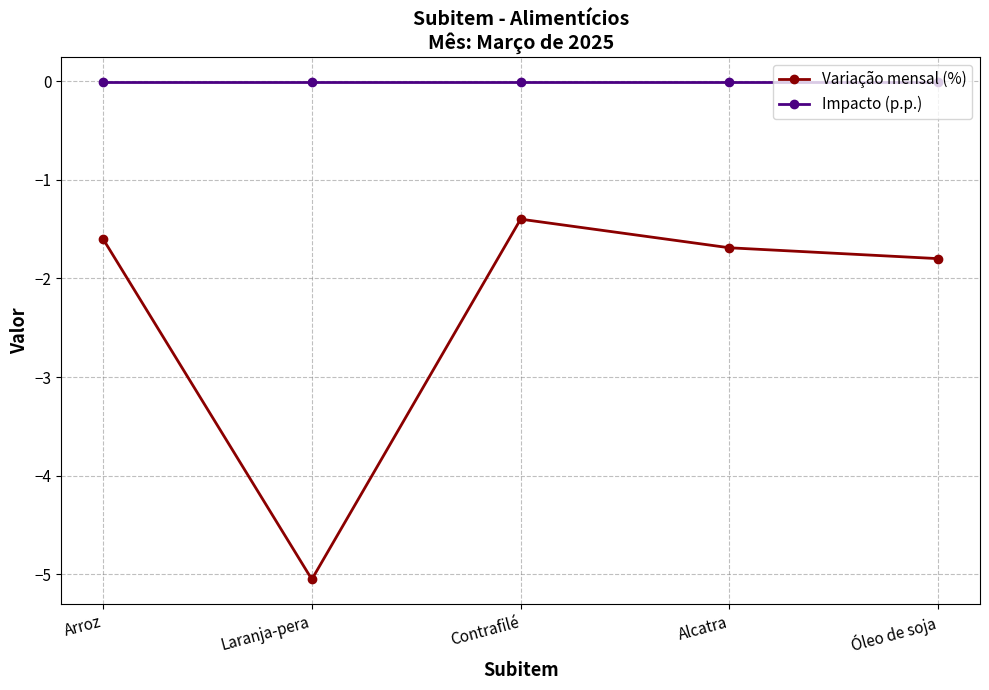

True or false: Impacto (p.p.) and Variação mensal (%) intersect in this chart.

False